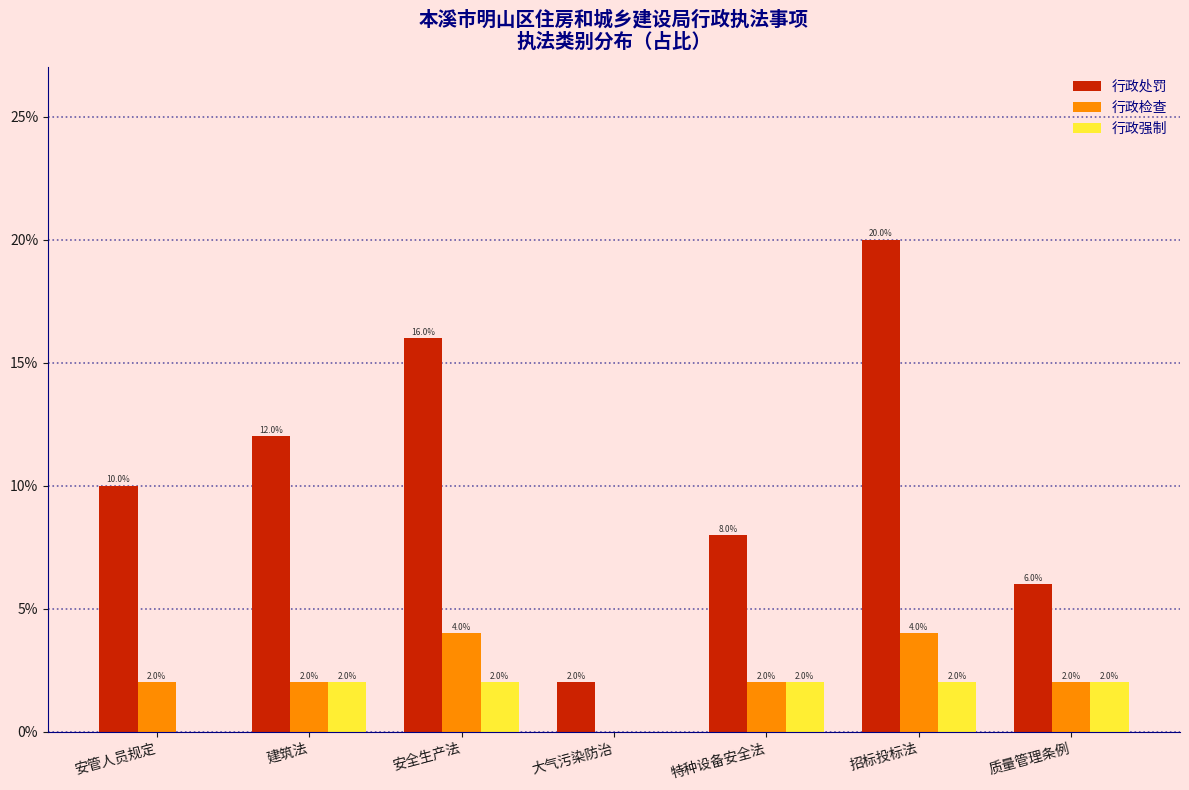

Reading left to right, what are all the values shown in this chart?

行政处罚: 安管人员规定=10	建筑法=12	安全生产法=16	大气污染防治=2	特种设备安全法=8	招标投标法=20	质量管理条例=6
行政检查: 安管人员规定=2	建筑法=2	安全生产法=4	大气污染防治=0	特种设备安全法=2	招标投标法=4	质量管理条例=2
行政强制: 安管人员规定=0	建筑法=2	安全生产法=2	大气污染防治=0	特种设备安全法=2	招标投标法=2	质量管理条例=2